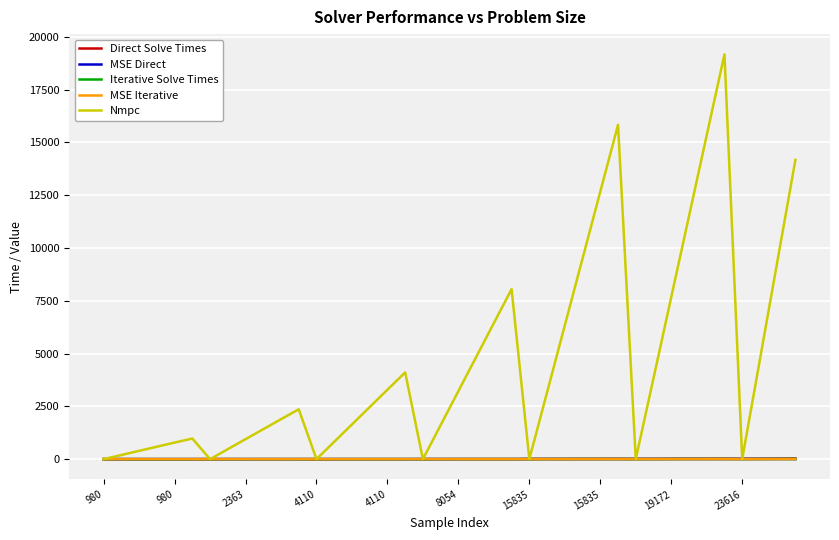

Which series has the largest range (max minus min)?

Nmpc